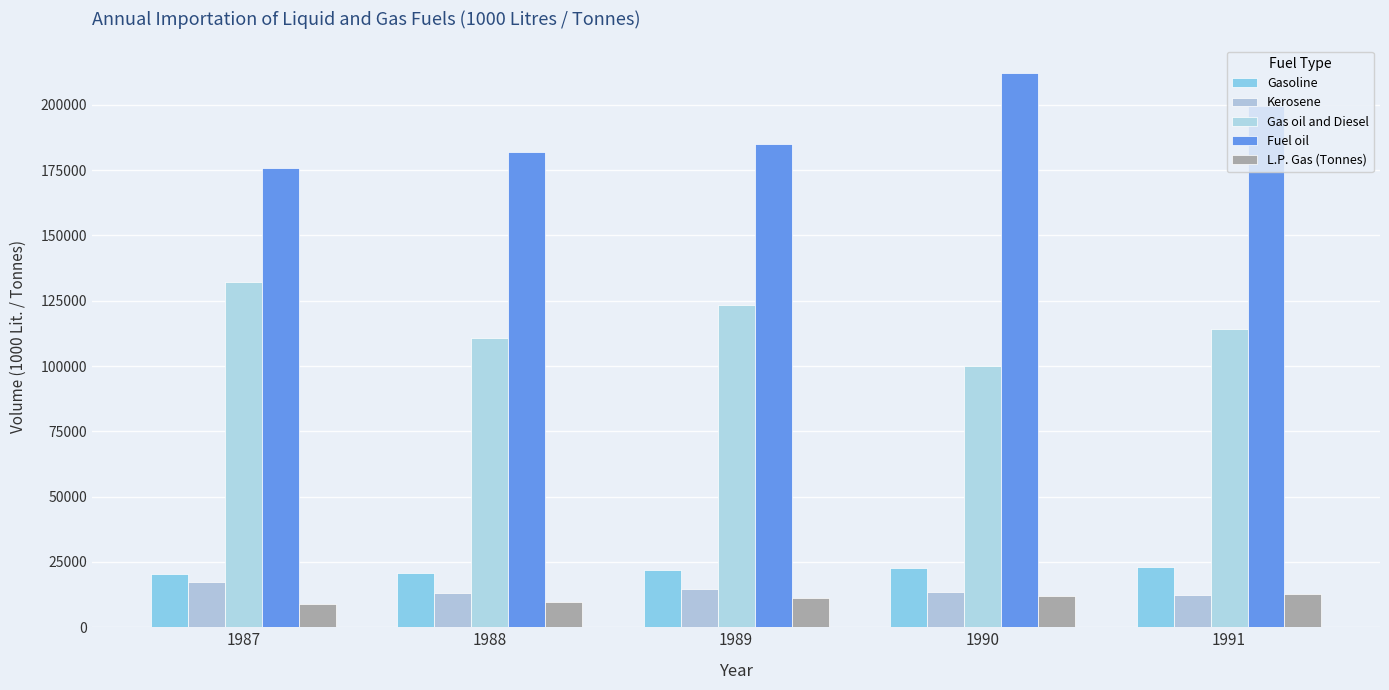

Does the chart contain any negative values?

No